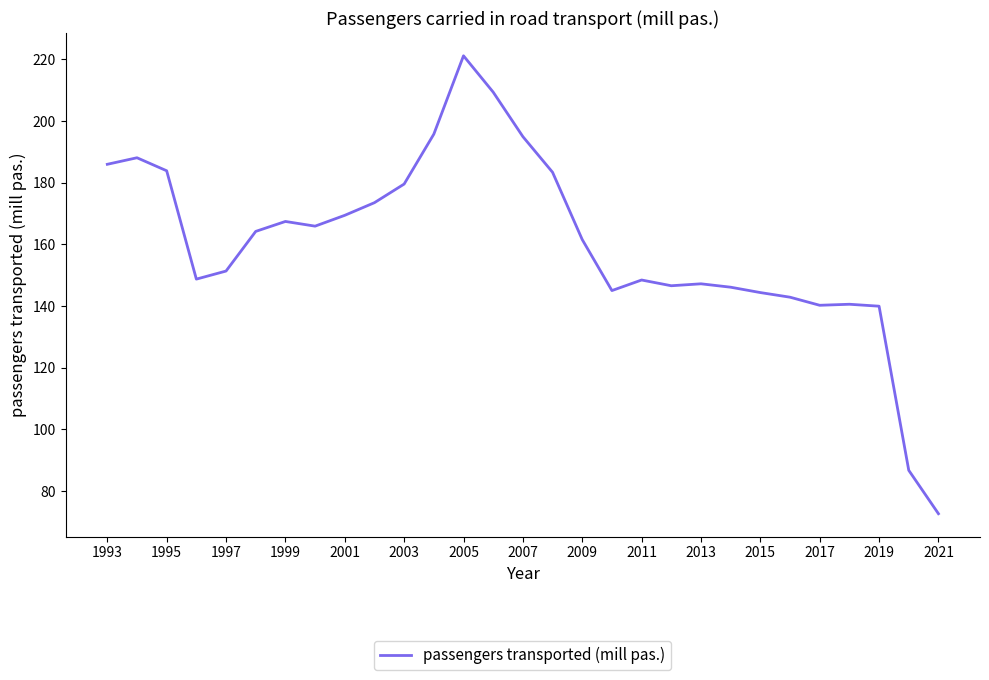

What is the minimum value shown in the chart?

72.6